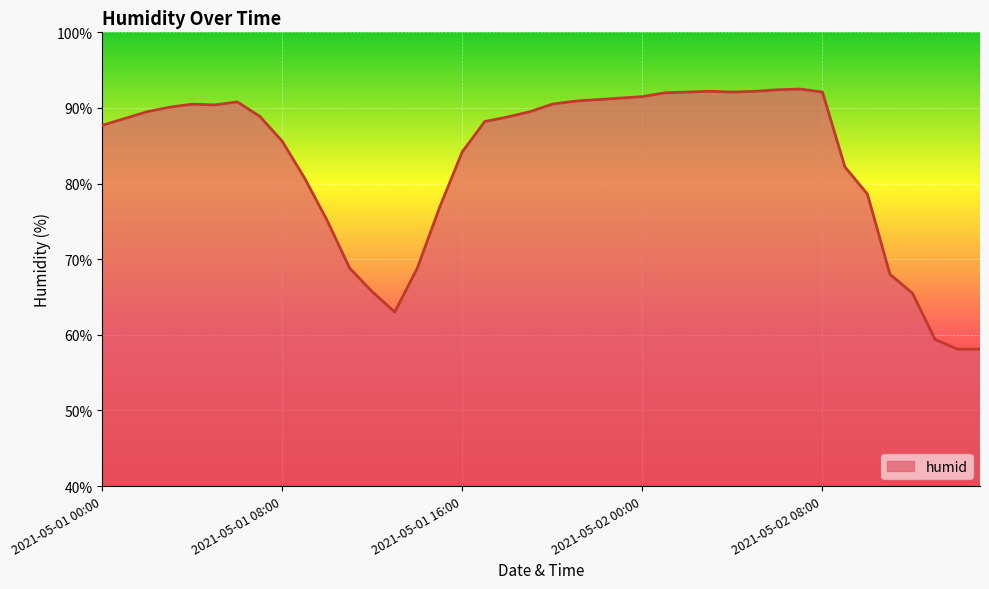

What is the smallest value displayed?

58.1